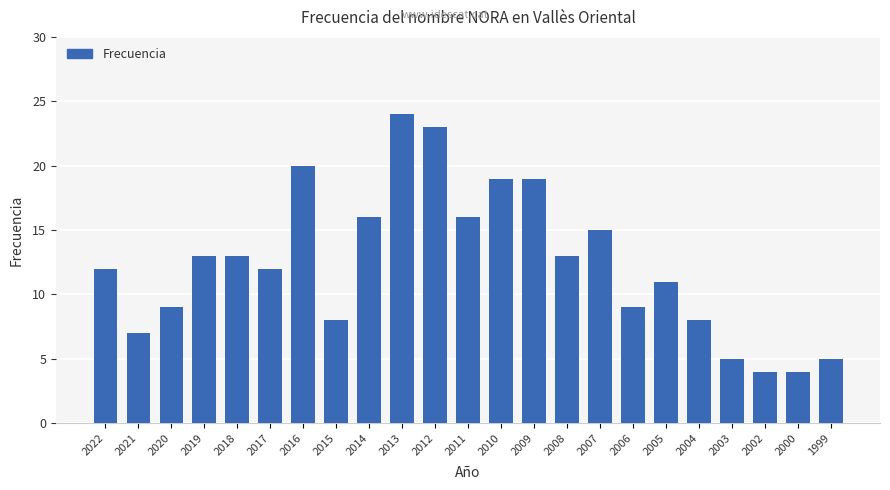

What is the difference between the second highest and second lowest values?

19